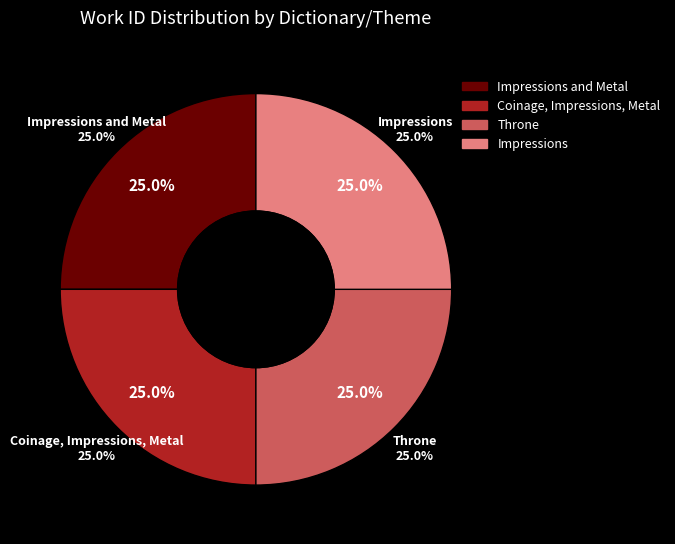

How many slices are in this pie chart?

4